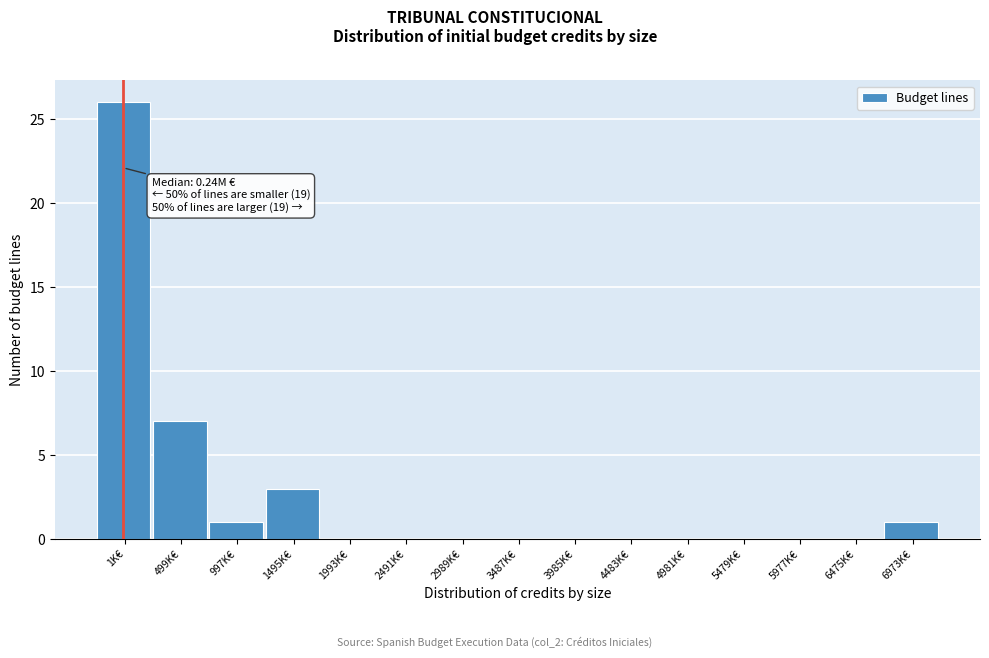

Reading left to right, extract all data points from this chart.

1K€=26	499K€=7	997K€=1	1495K€=3	1993K€=0	2491K€=0	2989K€=0	3487K€=0	3985K€=0	4483K€=0	4981K€=0	5479K€=0	5977K€=0	6475K€=0	6973K€=1